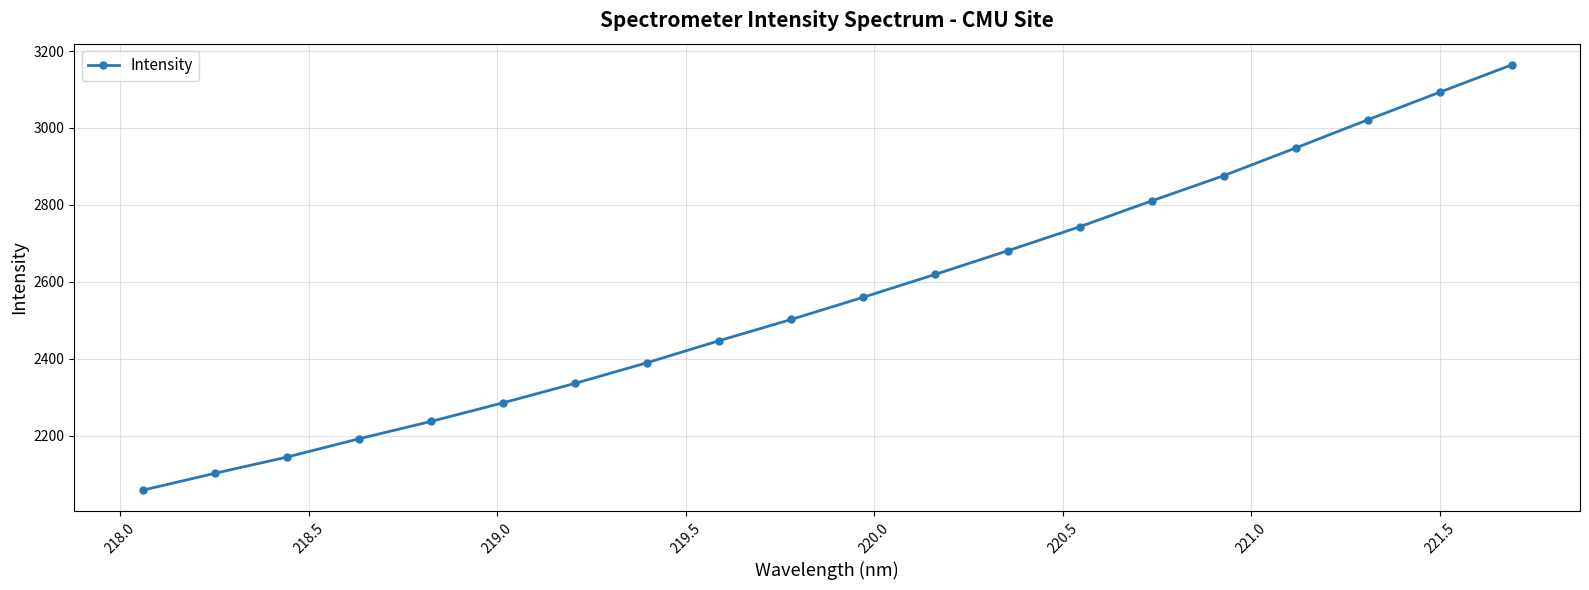

What is the difference between the maximum and minimum values?

1106.0